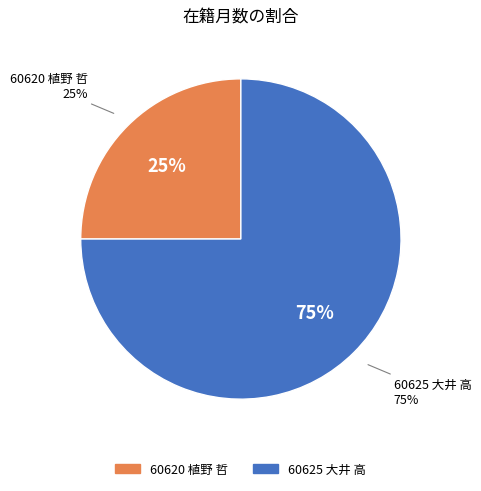

Count the number of slices in the pie.

2